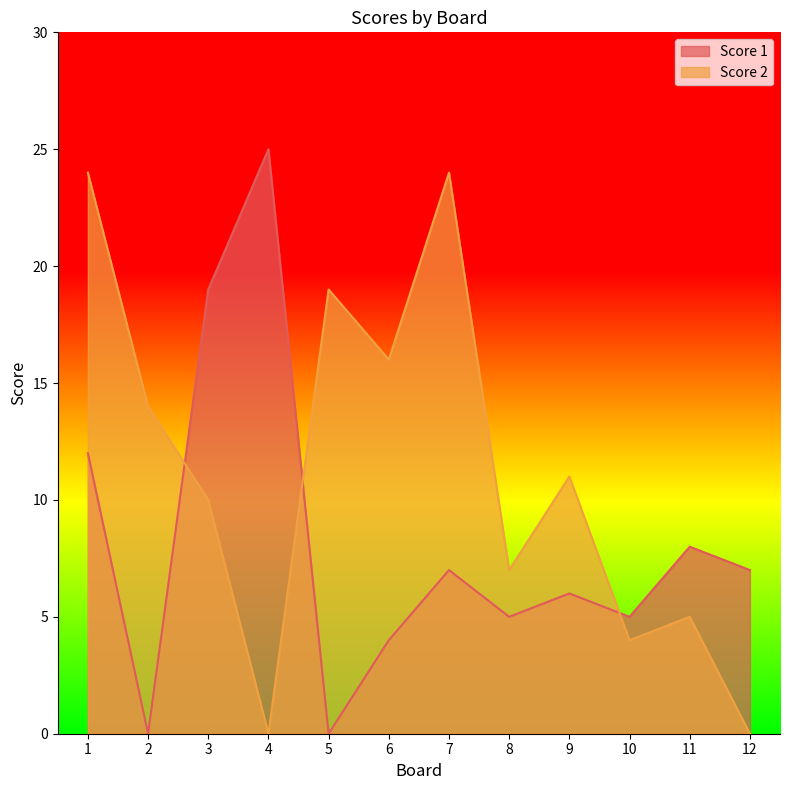

Between 1 and 6, which series saw the biggest shift?

Score 2